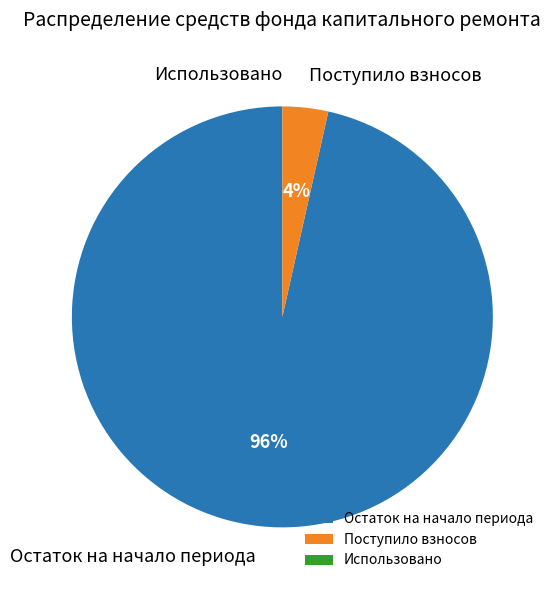

What is the largest slice in the pie chart?

Остаток на начало периода